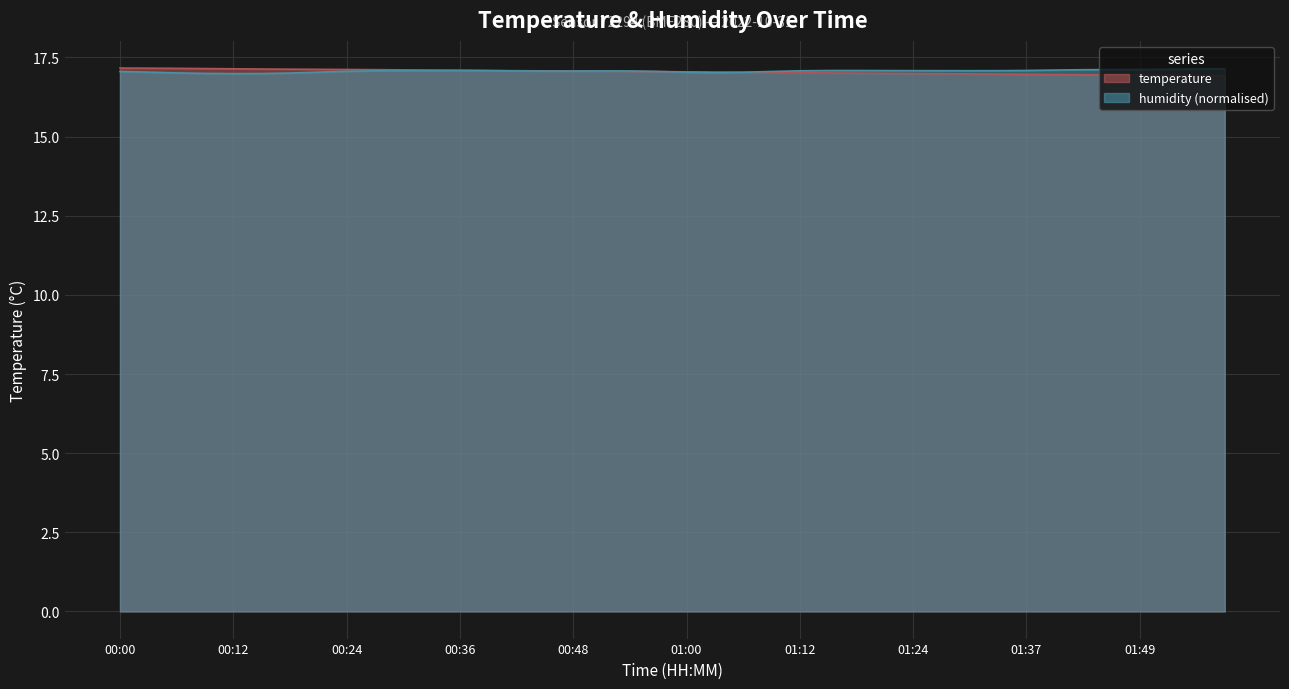

How many categories are shown in the chart?

40